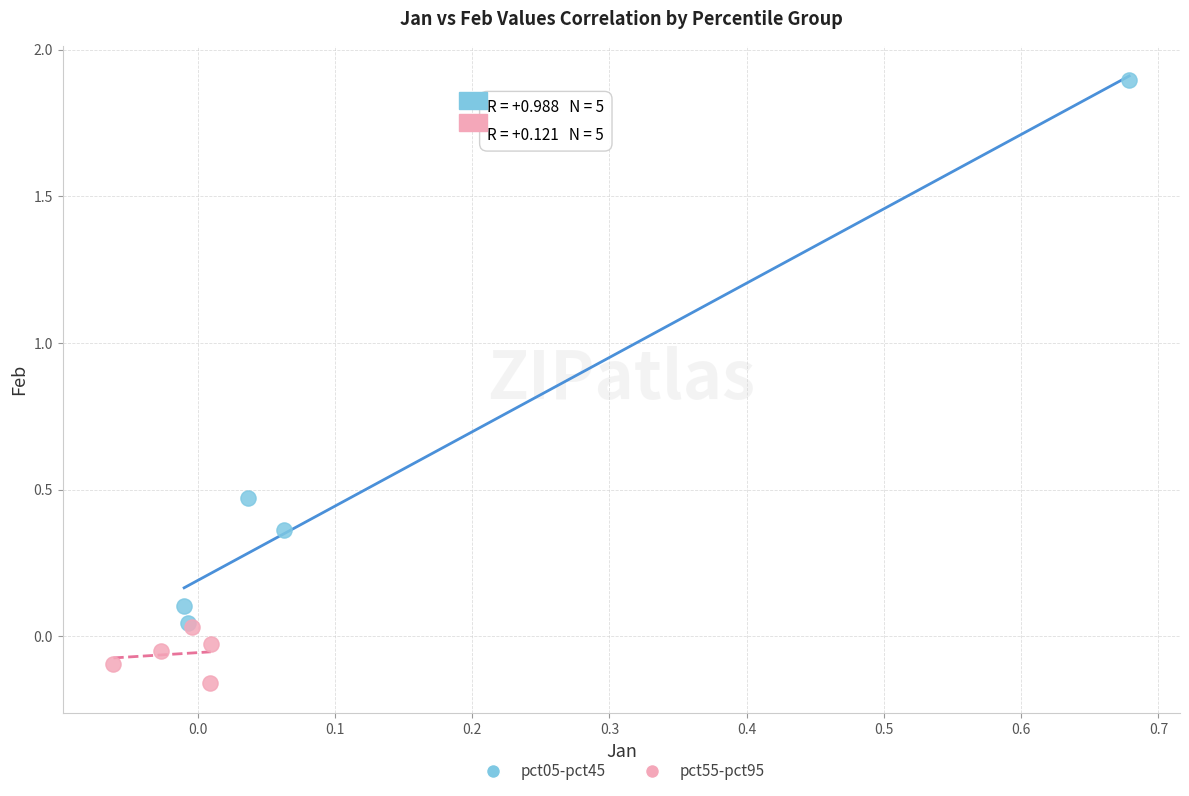

Which series reaches the minimum Y coordinate?

pct55-pct95